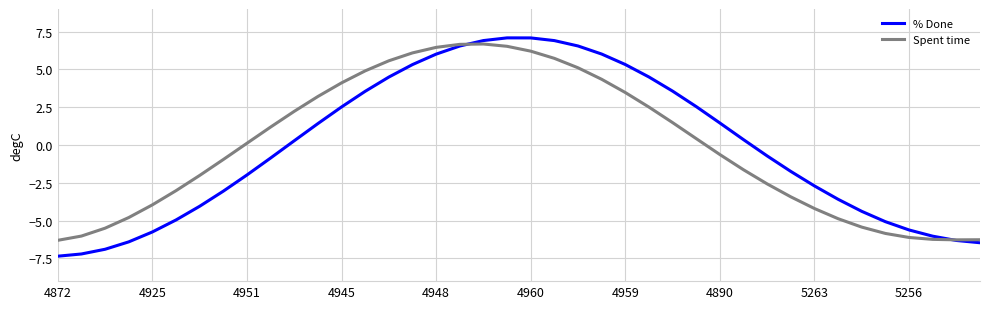

What is the smallest value displayed?

-7.4